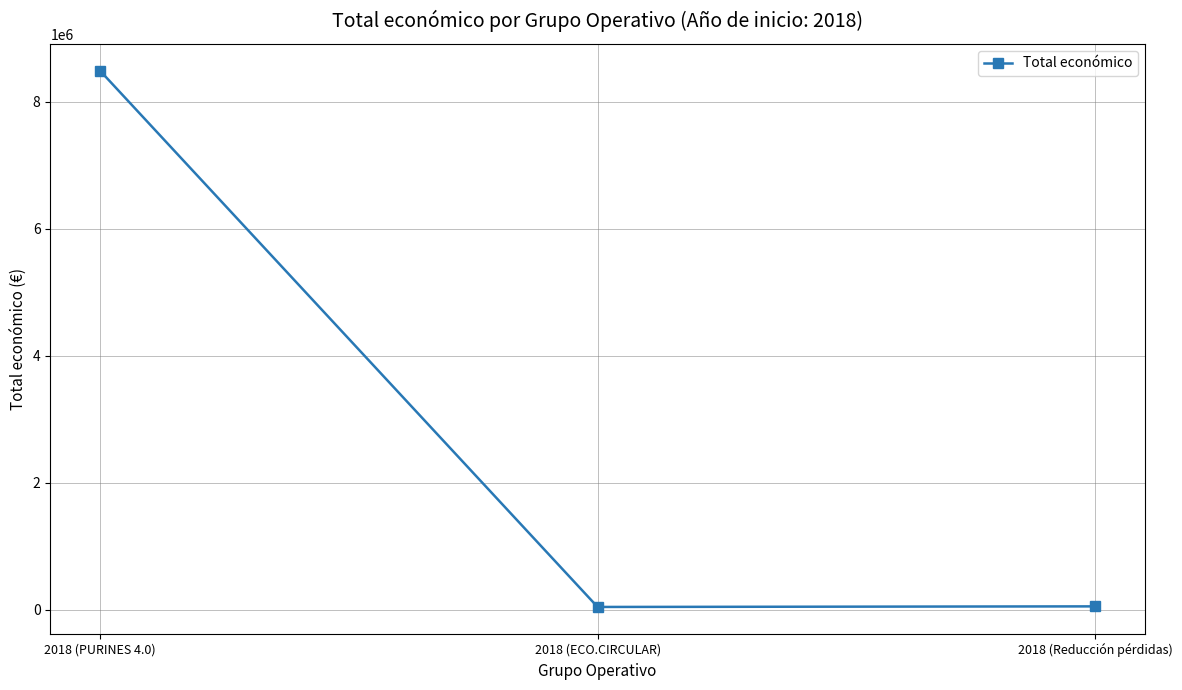

At which label is the value closest to 4263922?

2018 (Reducción pérdidas)